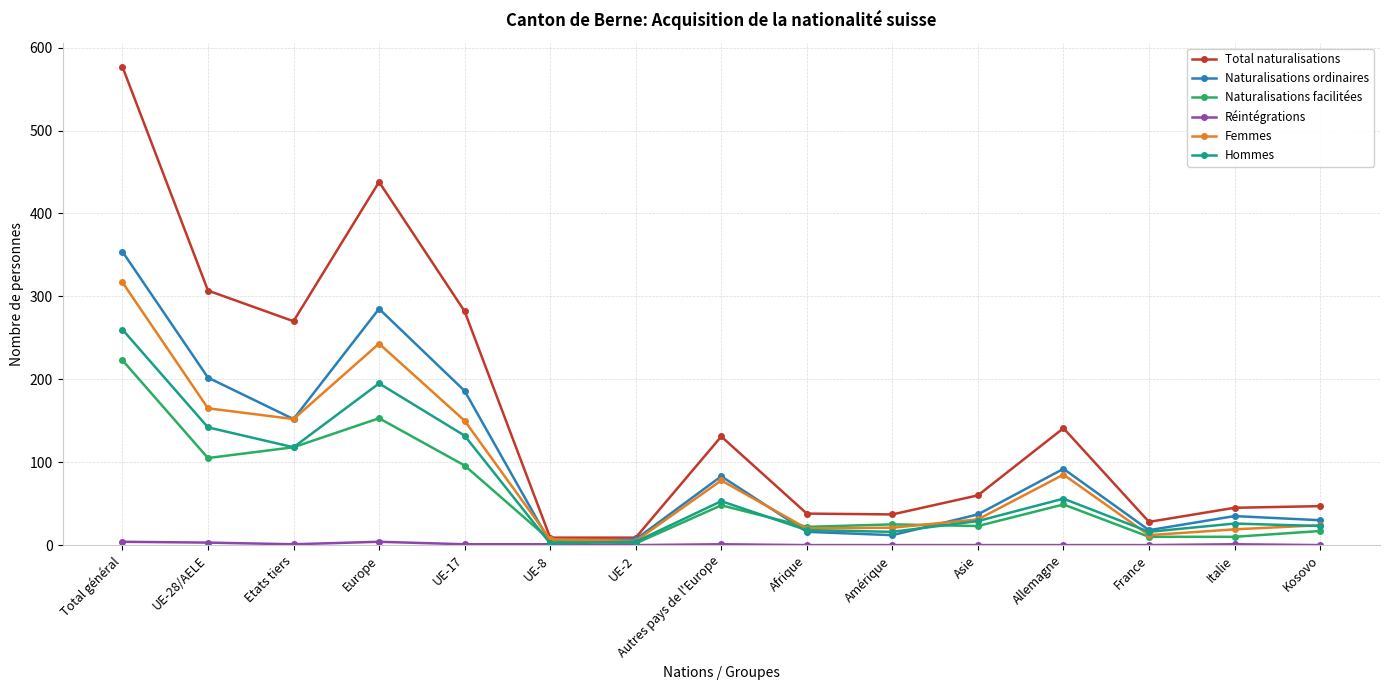

What is the difference between the maximum and second lowest values in the Naturalisations facilitées series?

217